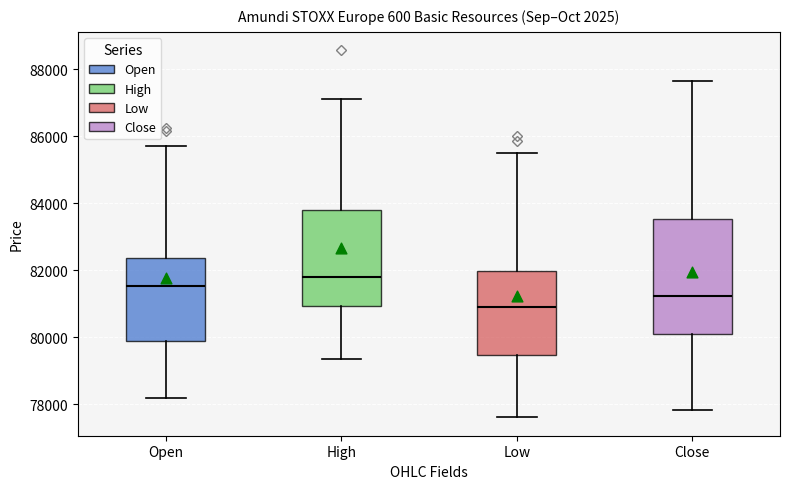

Which box has the highest median line?

High